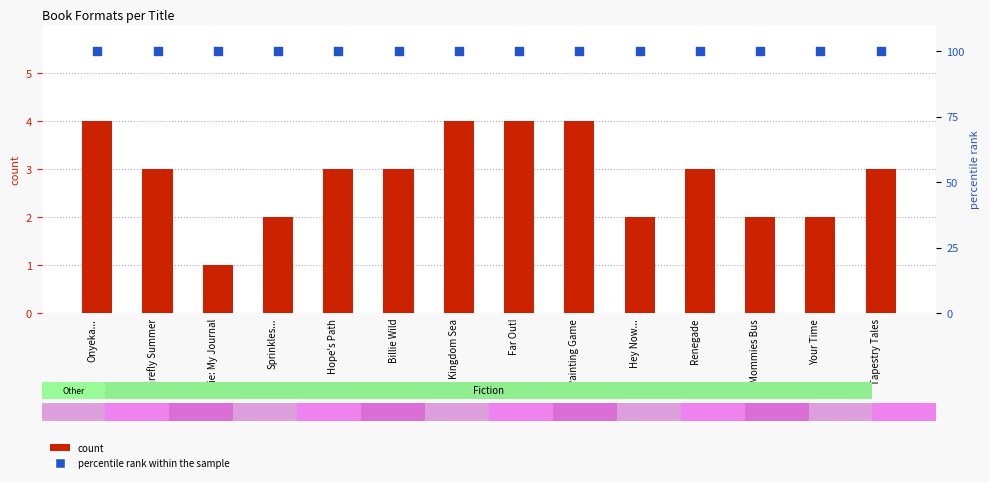

At which category is the sum across all series the highest?

Onyeka...